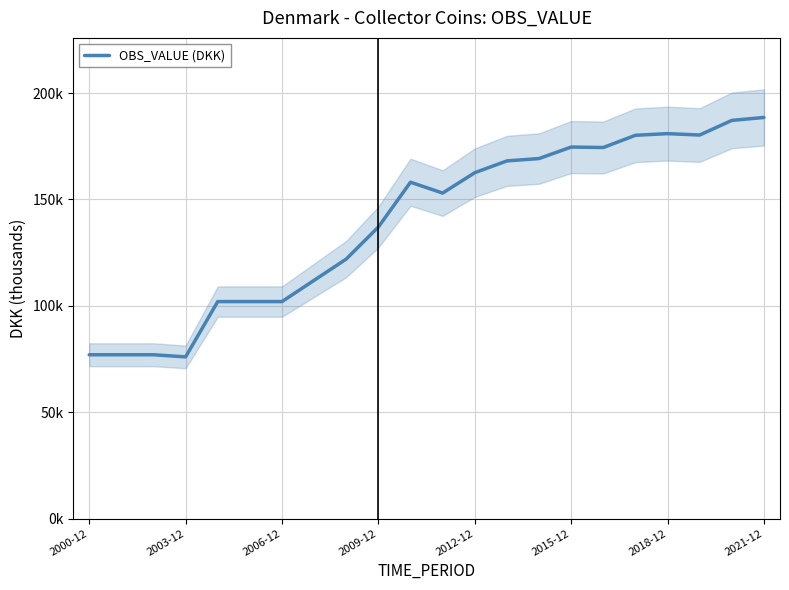

What is the change in value from 2018-12 to 2021-12?

+7602.9